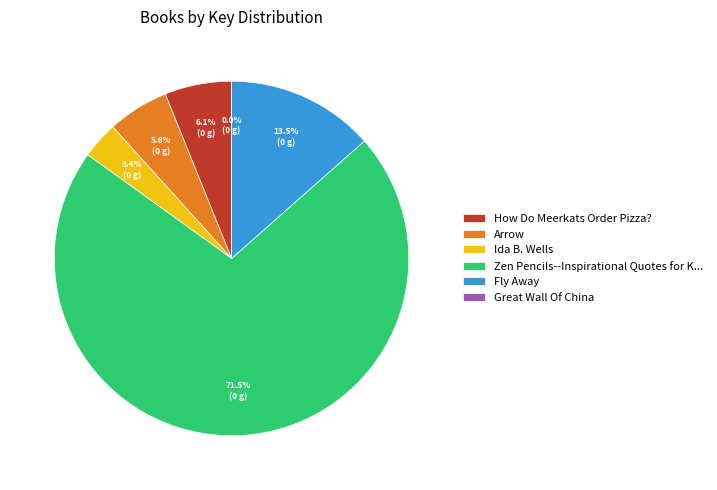

How much of the chart is everything except Ida B. Wells?

96.6%